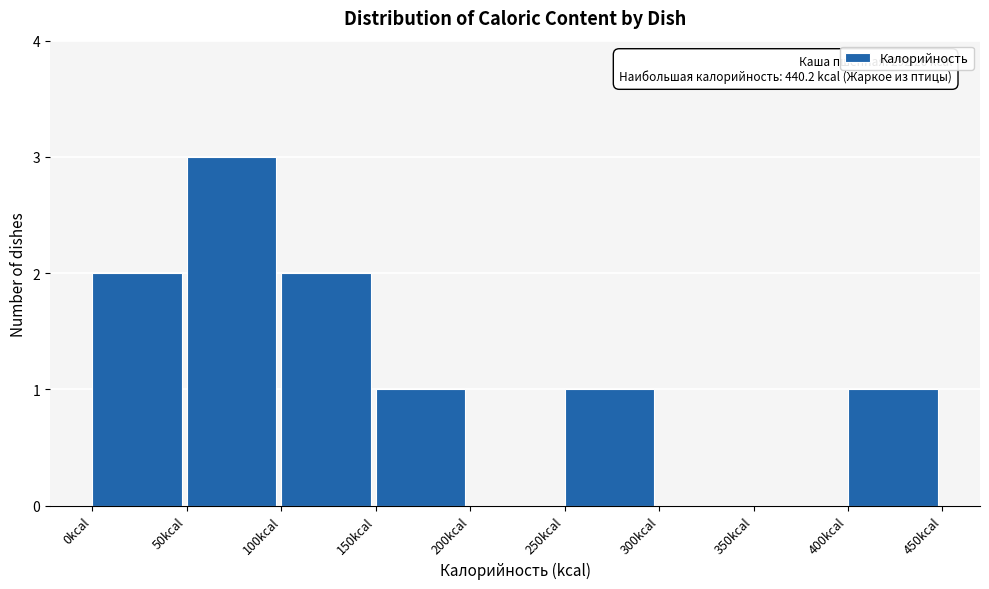

Over which range of the x-axis is the bar tallest?

50 to 100